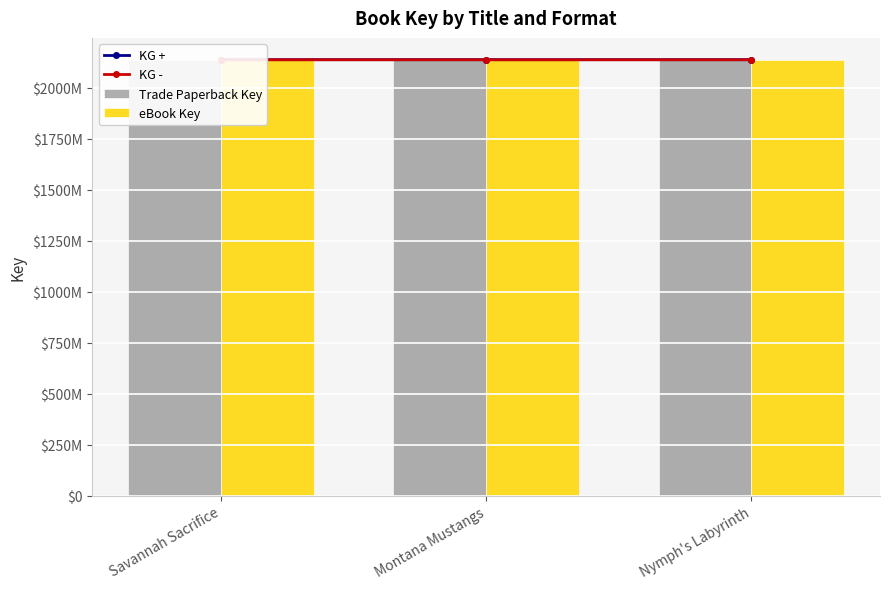

What is the label of the 2nd bar from the right?

Montana Mustangs